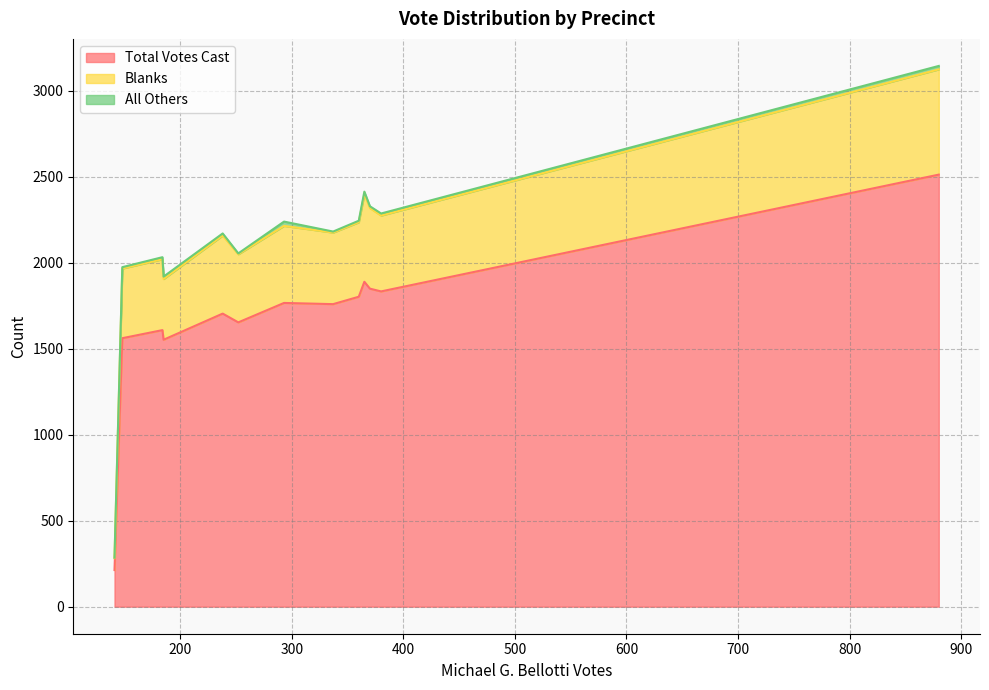

What is the highest value of the Total Votes Cast series?

2512